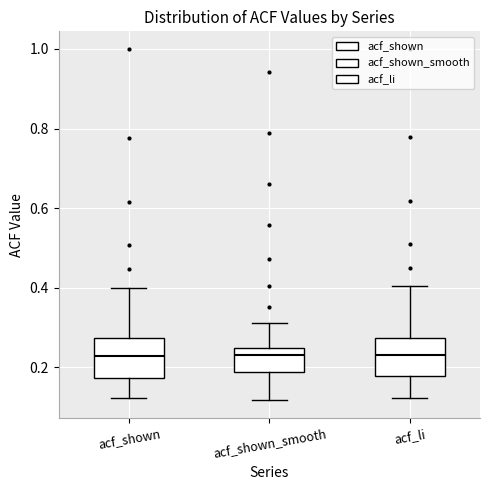

Reading left to right, read every box against the y-axis: the position of its median line, the range the box covers, and the ends of its whiskers. The values are not printed on the chart, so give them approximately, as read against the axis.

acf_shown: median 0.22, box 0.18 to 0.28, whiskers 0.12 to 0.40
acf_shown_smooth: median 0.24 (just below the box's upper edge), box 0.18 to 0.24, whiskers 0.12 to 0.32
acf_li: median 0.24, box 0.18 to 0.28, whiskers 0.12 to 0.40